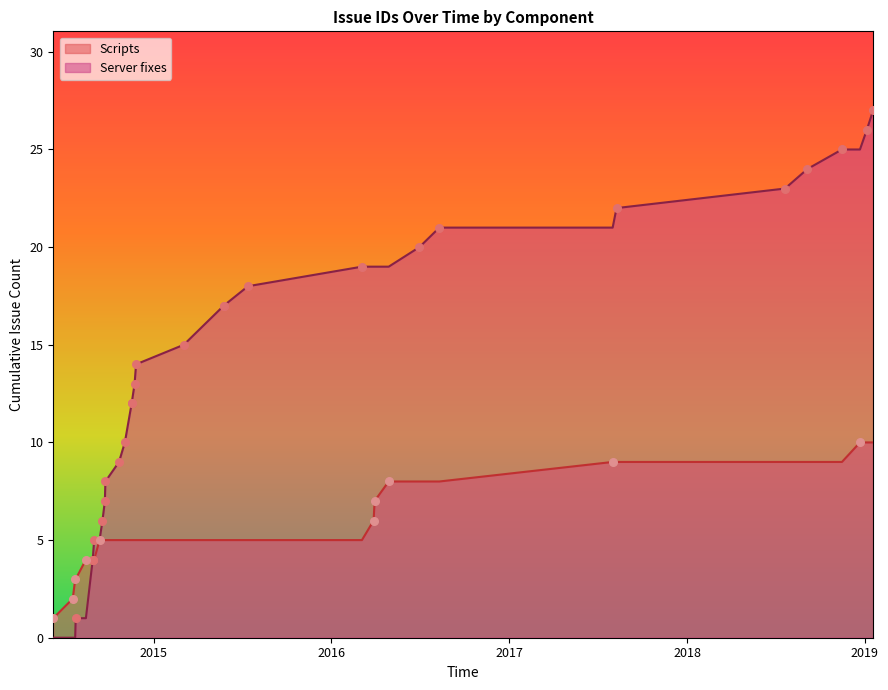

Which series has the widest spread of values?

Server fixes